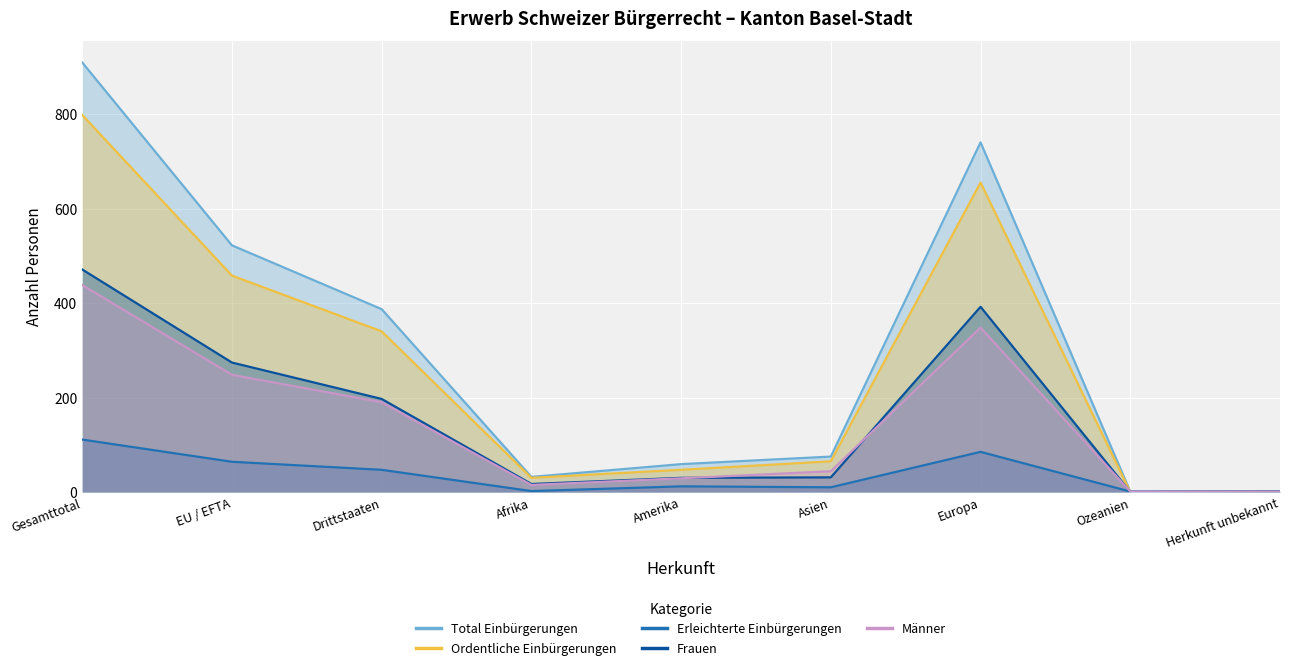

What is the label of the 2nd point from the right?

Ozeanien